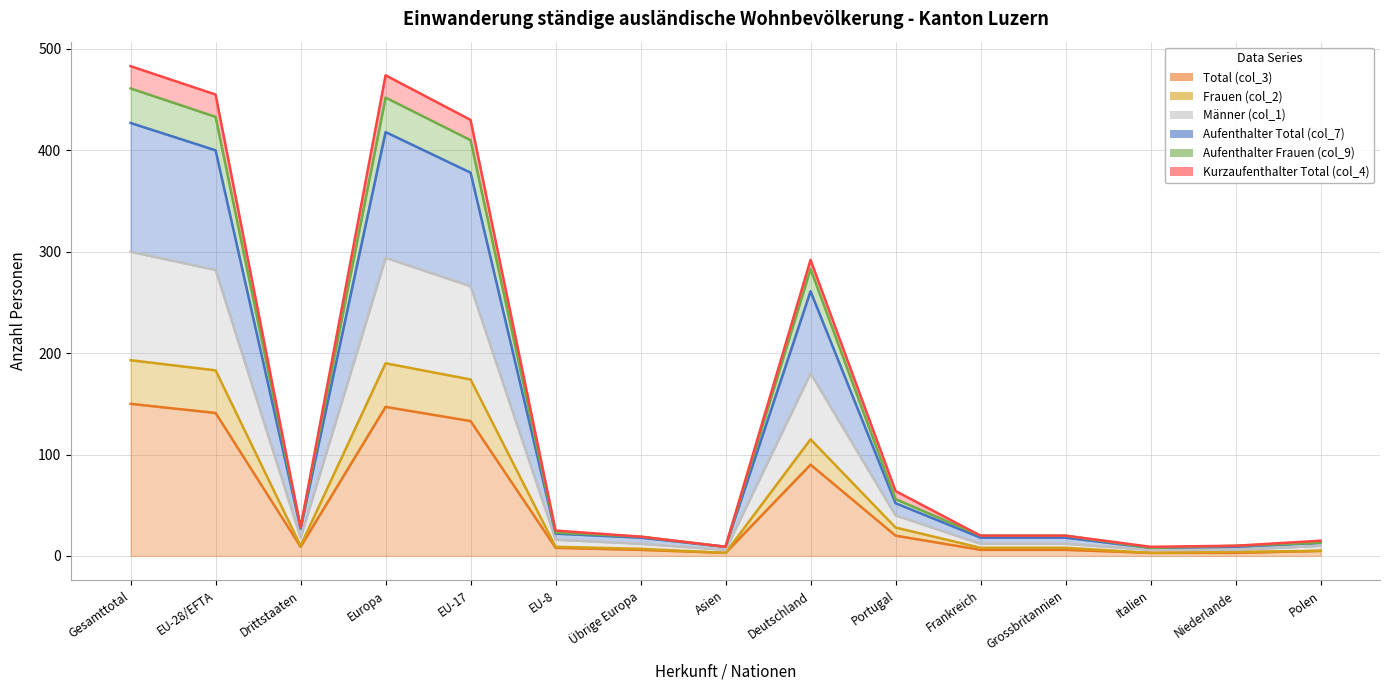

Rank the categories by Total (col_3) value from highest to lowest.

Gesamttotal, Europa, EU-28/EFTA, EU-17, Deutschland, Portugal, Drittstaaten, EU-8, Übrige Europa, Frankreich, Grossbritannien, Polen, Asien, Italien, Niederlande